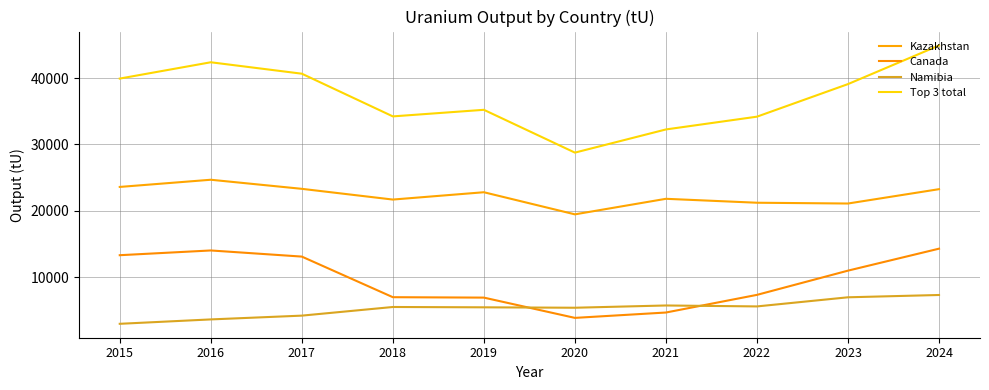

Which has a higher value, 2019 or 2015?

2015